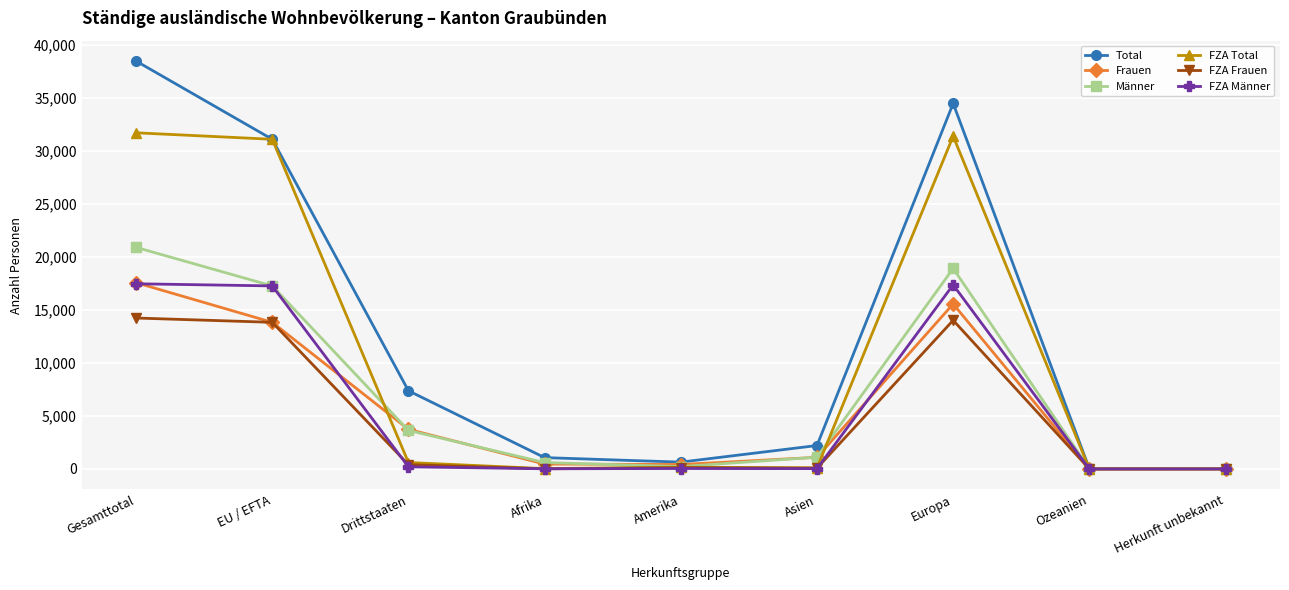

What is the difference between the highest and lowest values at Gesamttotal?

24228